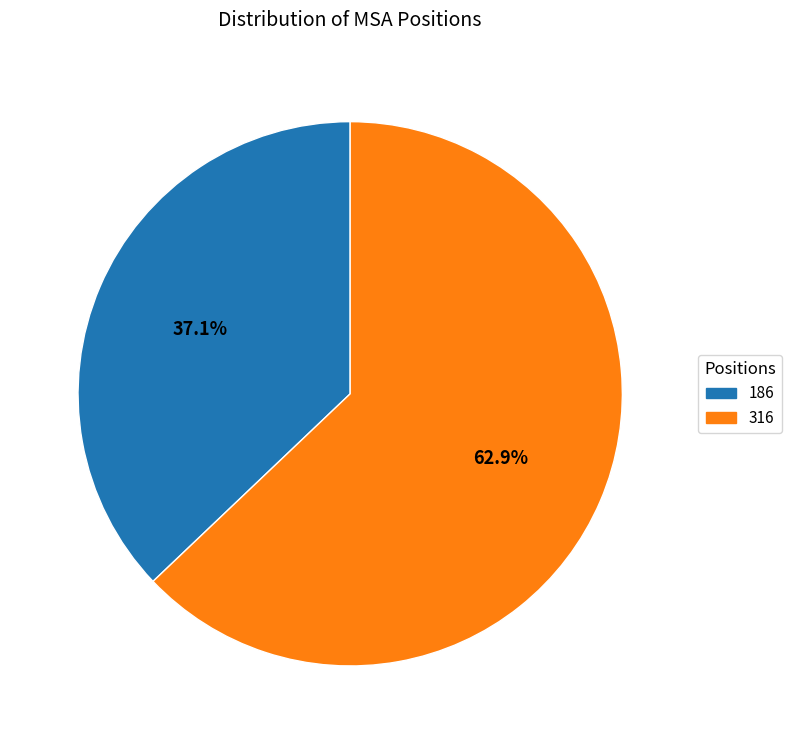

Approximately how many times larger is the value at 316 compared to 186?

1.7